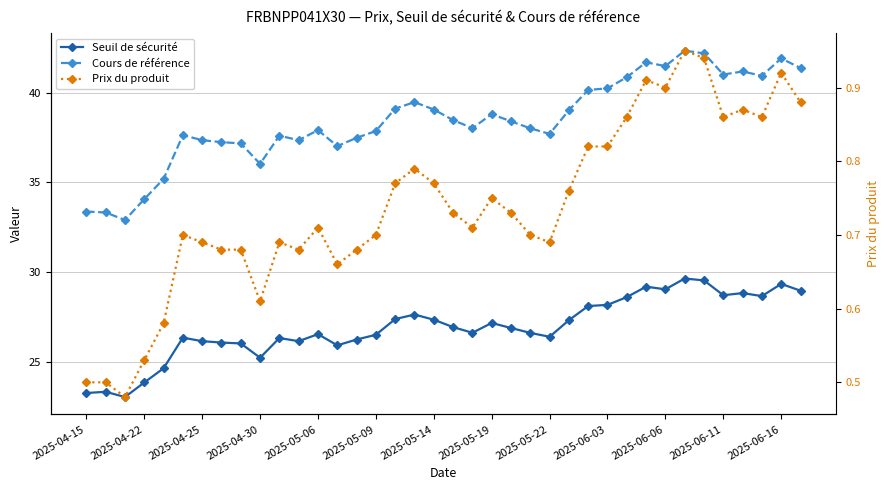

What is the difference between the maximum and minimum values in the Prix du produit series?

0.5